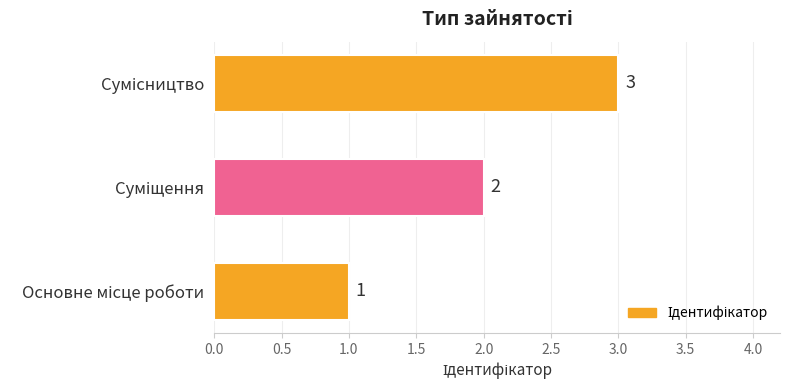

Count the values in the range 1 to 3.

3